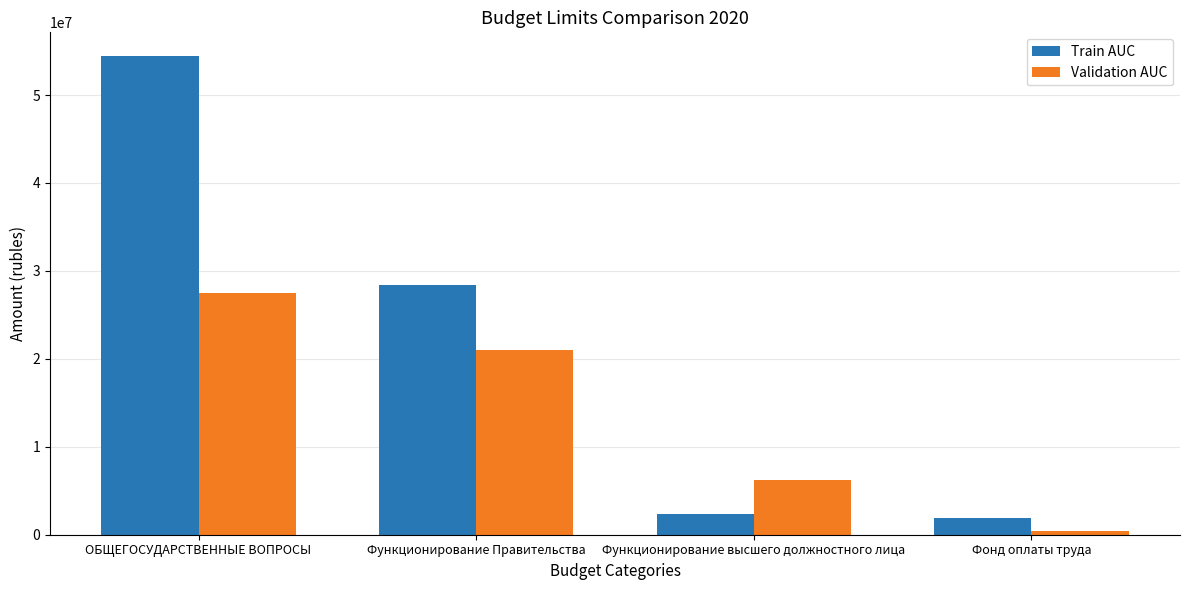

What is the sum of all Validation AUC values?

55181347.3